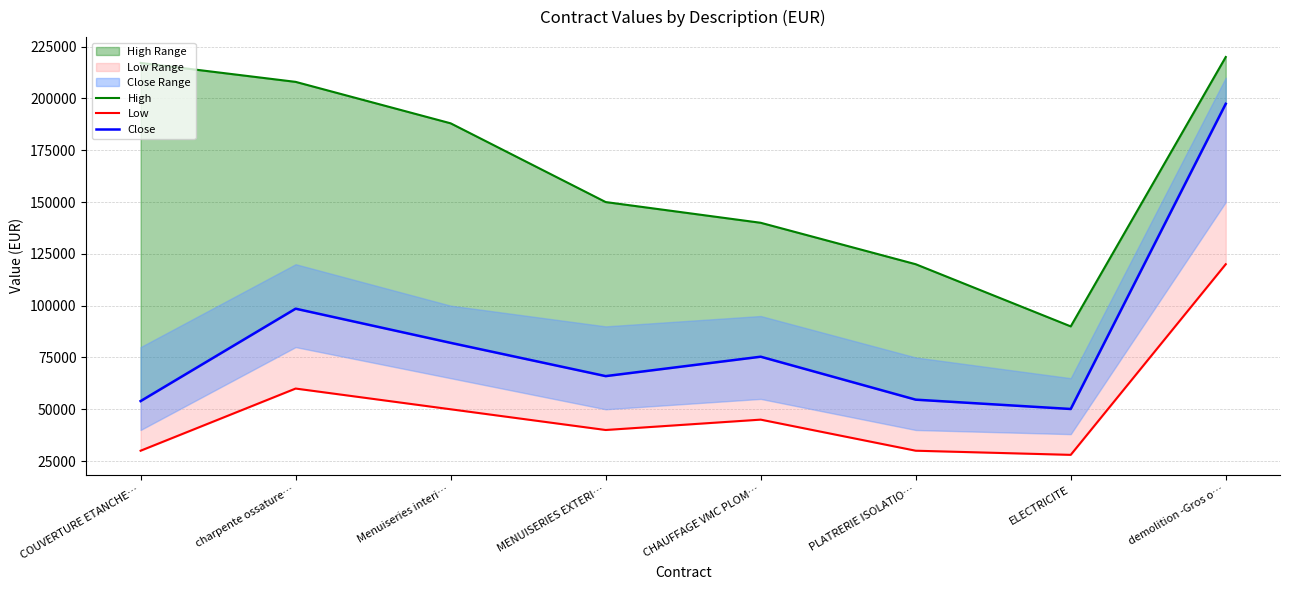

Reading right to left, what are all the values shown in this chart?

High: 220000.0	90000.0	120000.0	140000.0	150000.0	188000.0	208000.0	217147.6
Low: 120000.0	28000.0	30000.0	45000.0	40000.0	50000.0	60000.0	30000.0
Close: 197406.9	50136.0	54636.0	75367.0	66000.0	82053.7	98539.1	53943.5